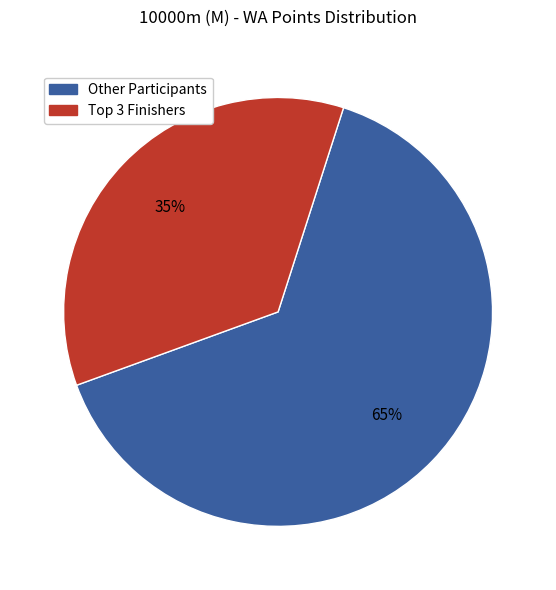

To the nearest percent, what is the average slice percentage?

50%